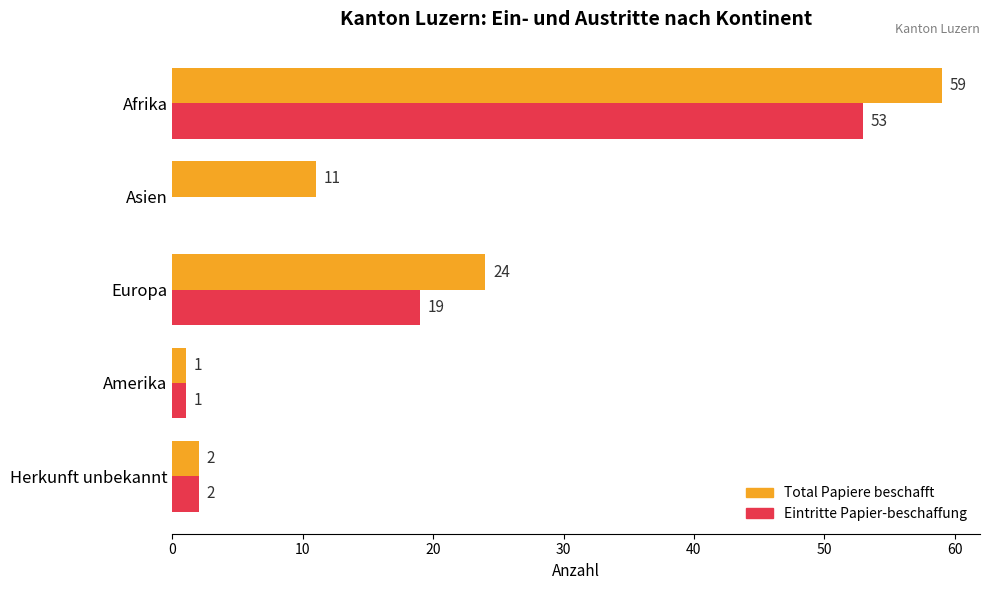

Is the value of Total Papiere beschafft at Europa greater than the value of Eintritte Papier-beschaffung at Herkunft unbekannt?

Yes